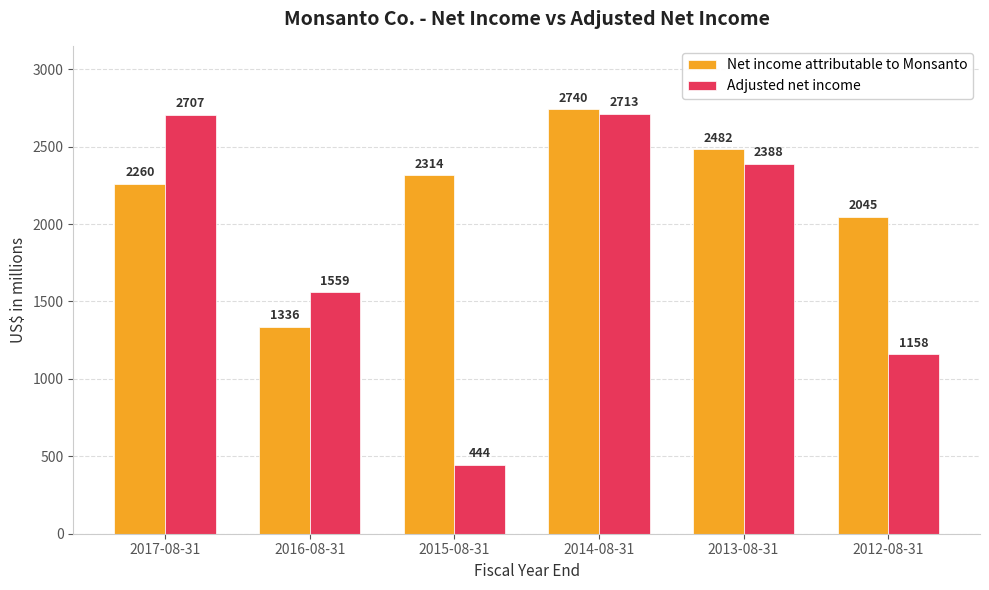

Between 2015-08-31 and 2014-08-31, which series saw the biggest shift?

Adjusted net income